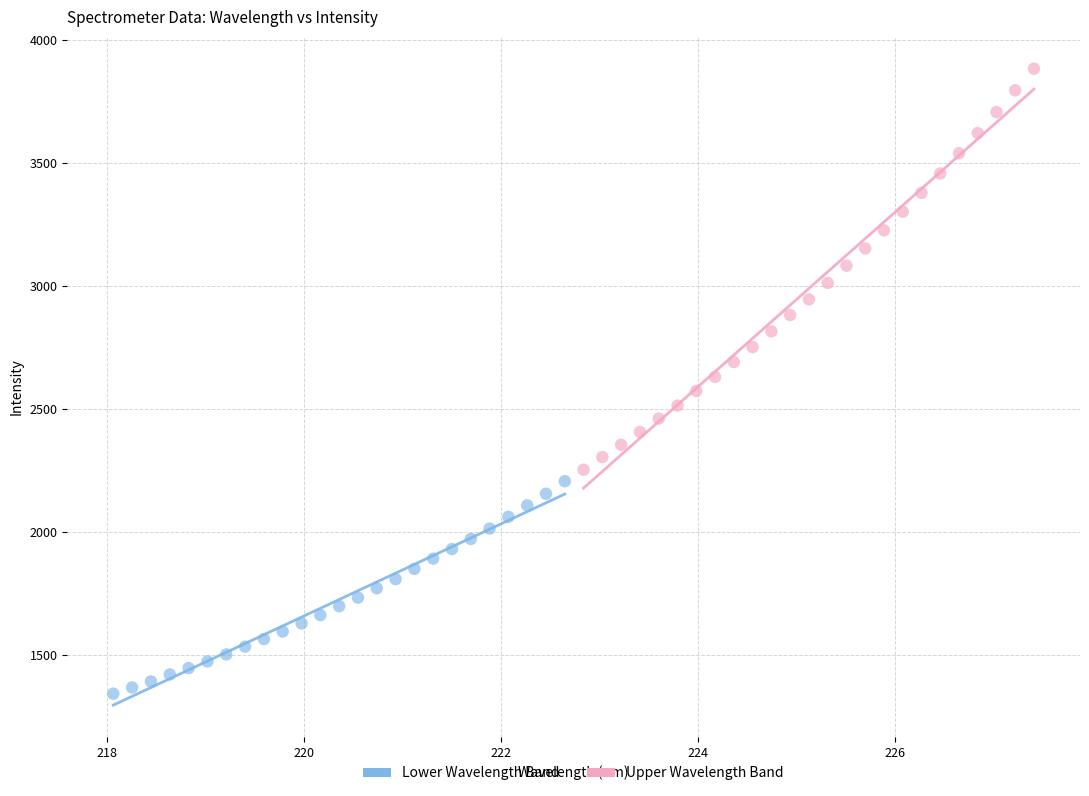

Which series reaches the minimum Y coordinate?

Lower Wavelength Band